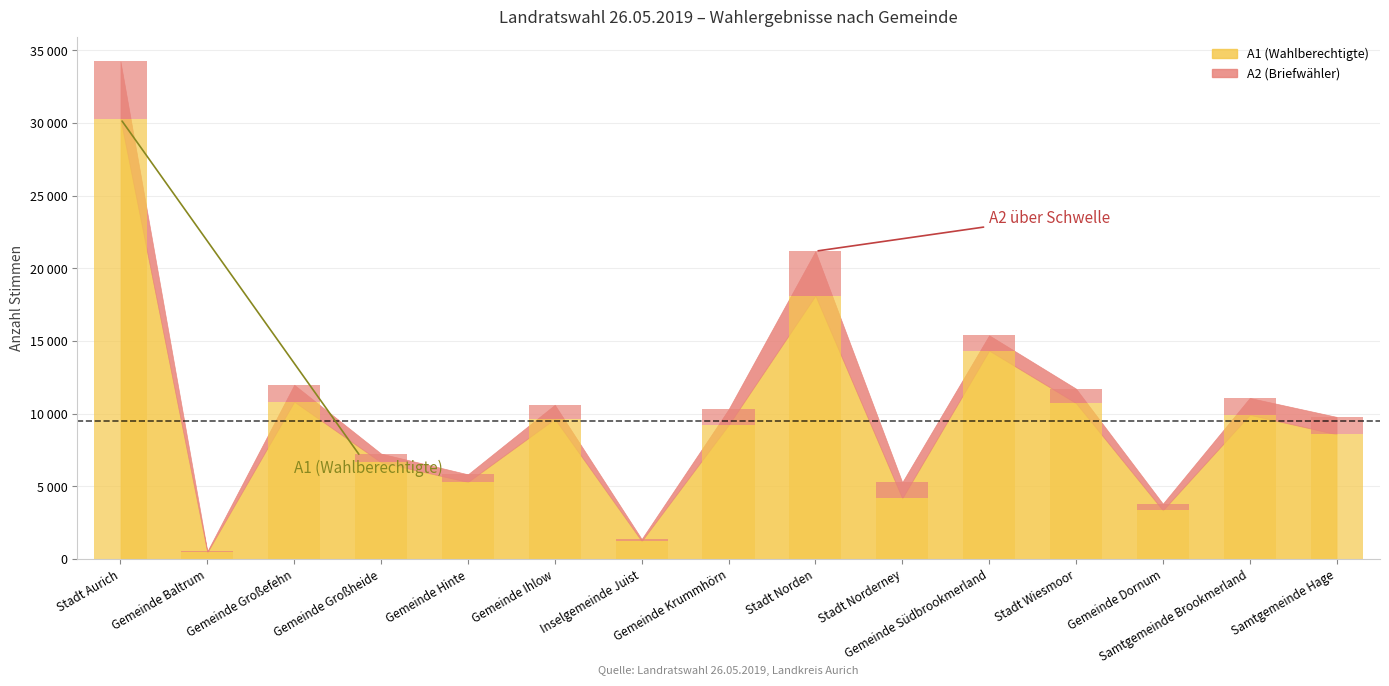

Which series has the largest total across all categories?

A1